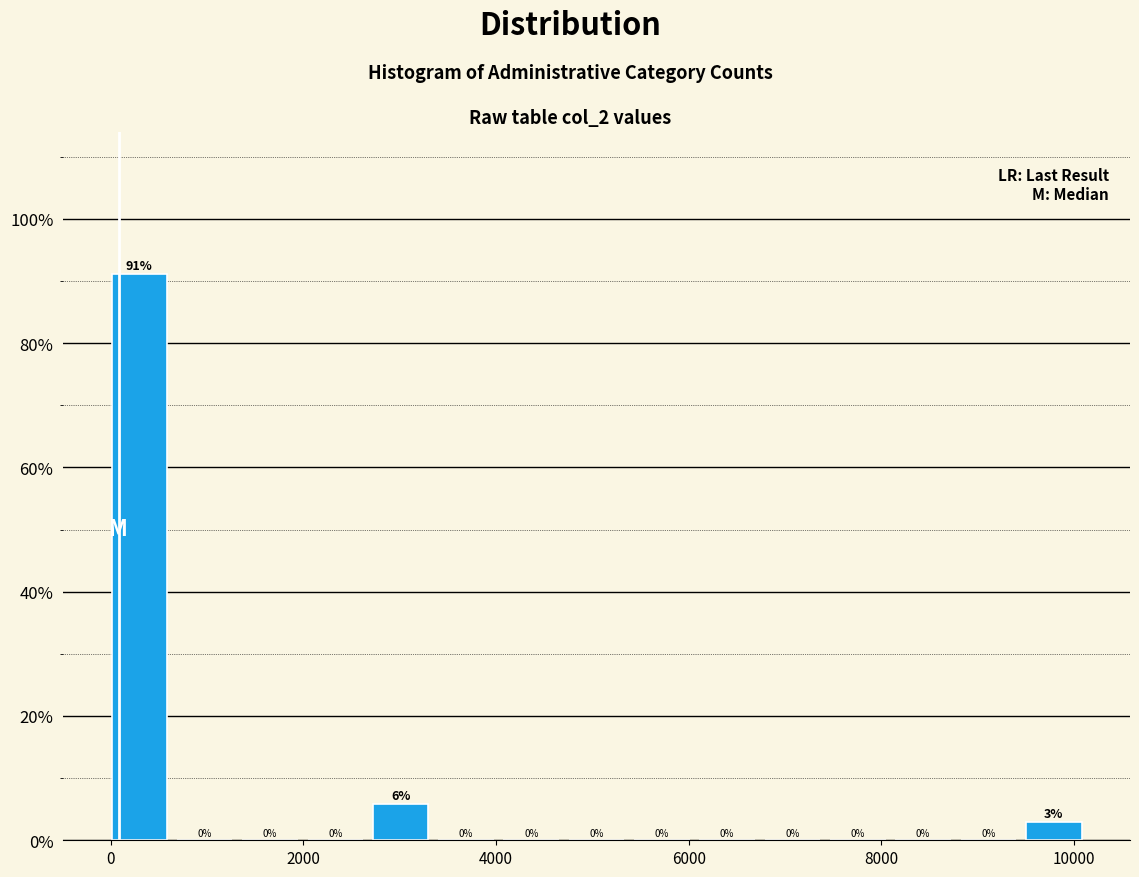

Around what value on the x-axis is the tallest bar? Give the approximate position of its centre, as read against the axis.

200